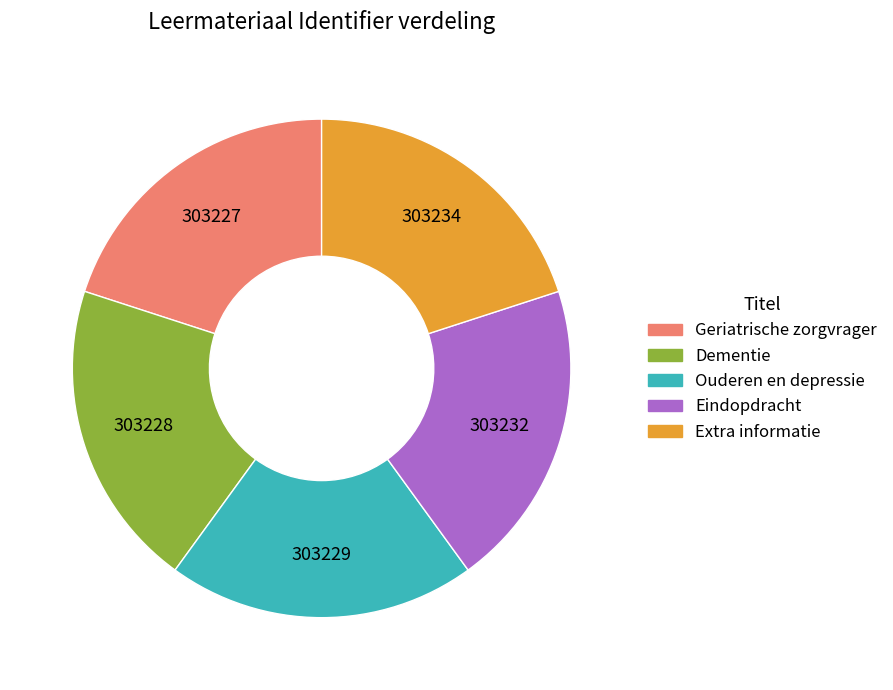

Does Dementie account for over 50% of the chart?

No